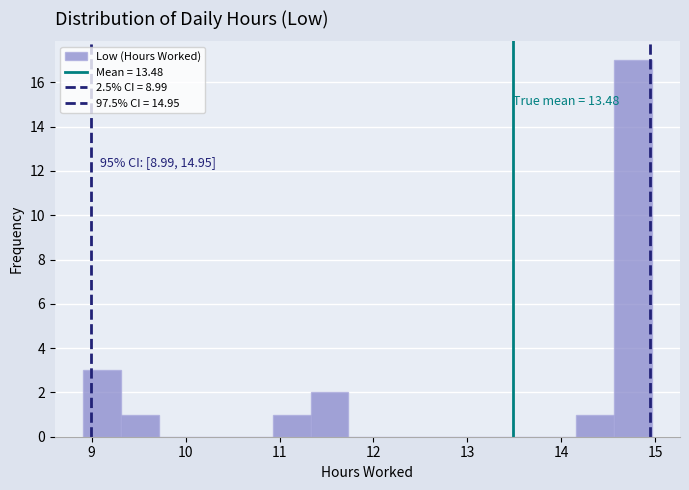

Over which range of the x-axis is the bar tallest?

14.6 to 15.0